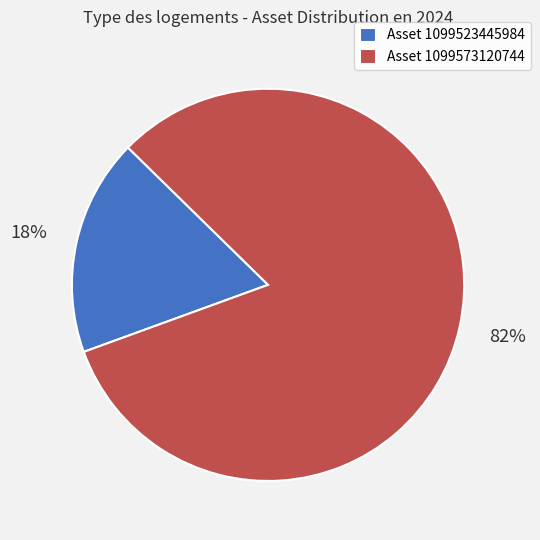

Rank the categories by value from highest to lowest.

Asset 1099573120744, Asset 1099523445984